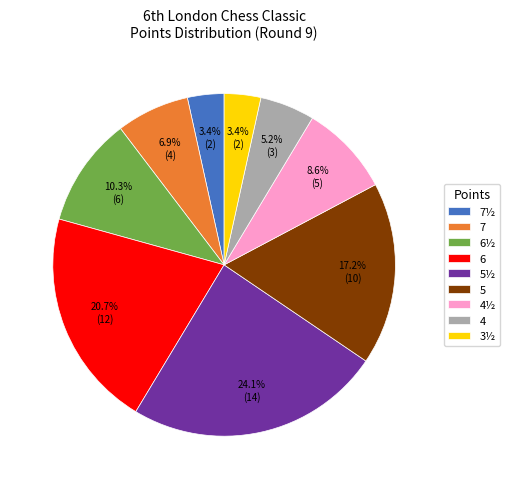

What percentage is NOT represented by 7?

93.1%